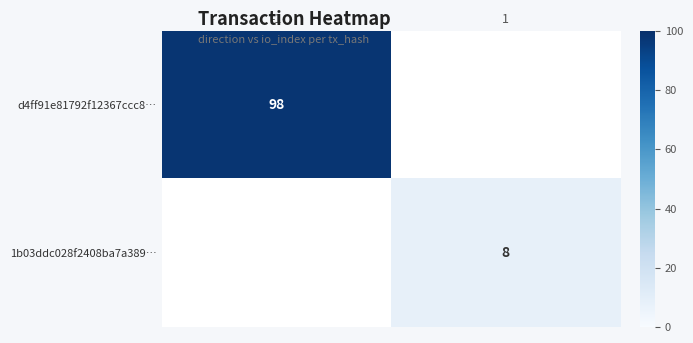

The d4ff91e81792f12367ccc8… series shows 161 at -1. True or false?

False